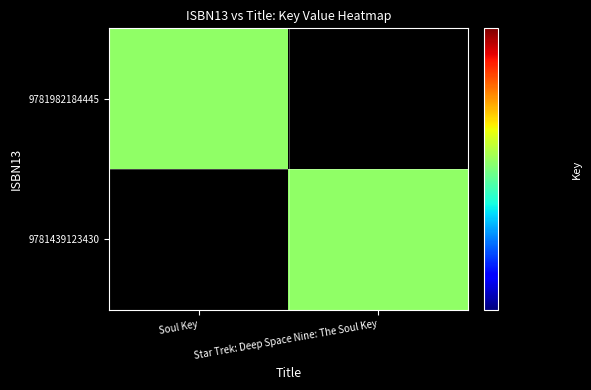

What is the total value across all series at Star Trek: Deep Space Nine: The Soul Key?

49783027